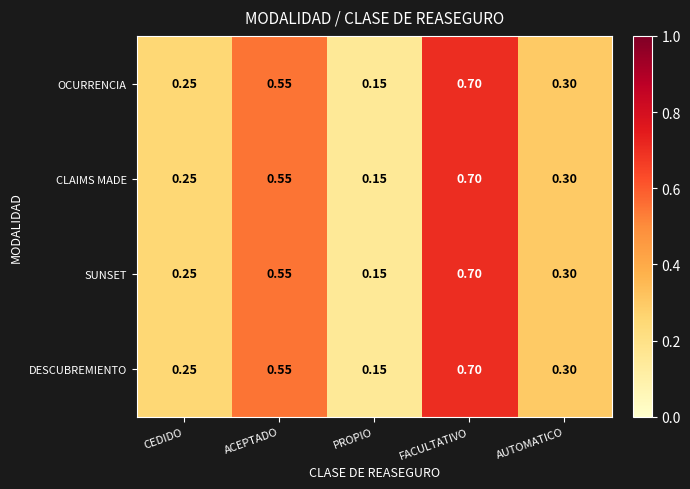

At which category is the sum across all series the highest?

FACULTATIVO